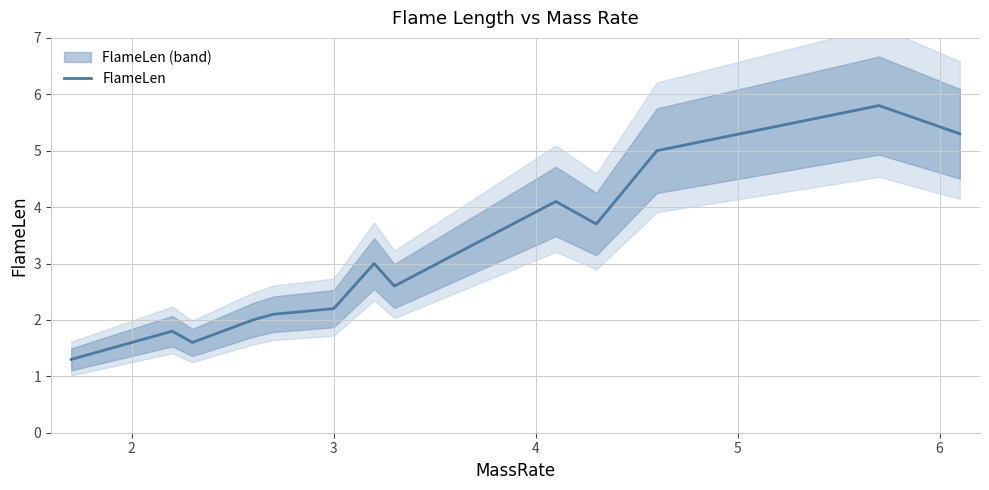

How many lines are shown in the chart?

1